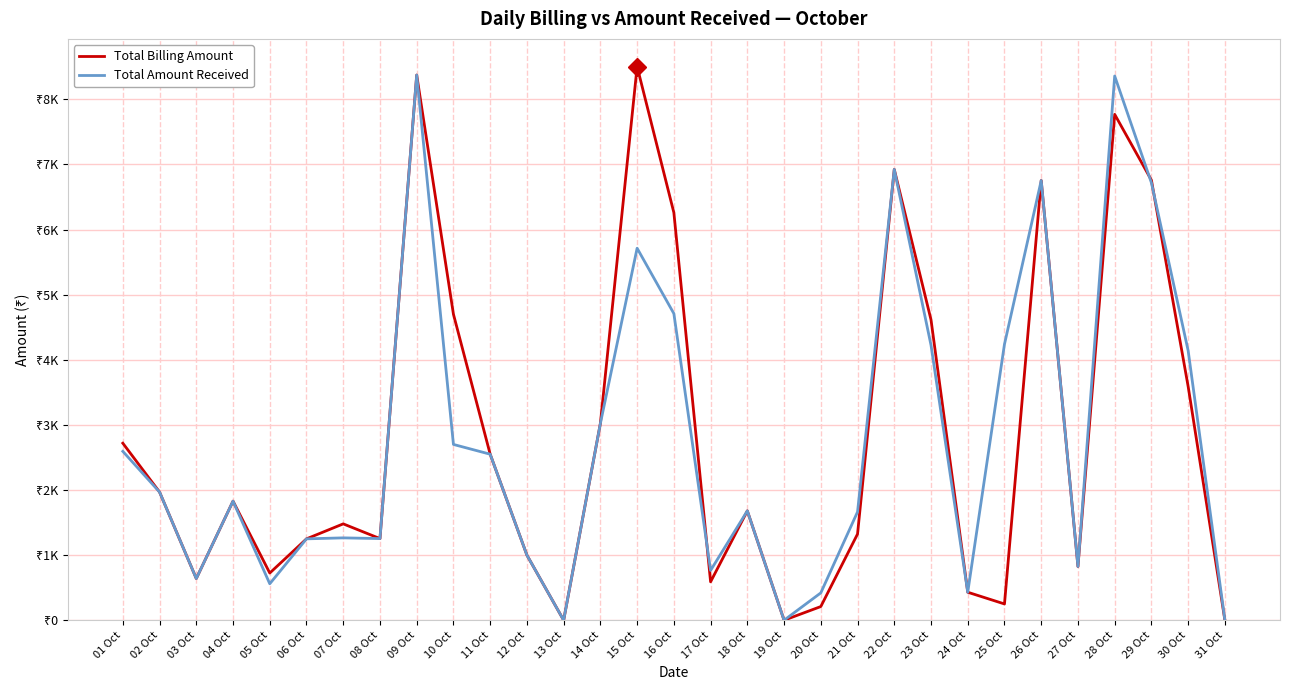

Where is the first local minimum for Total Billing Amount?

03 Oct